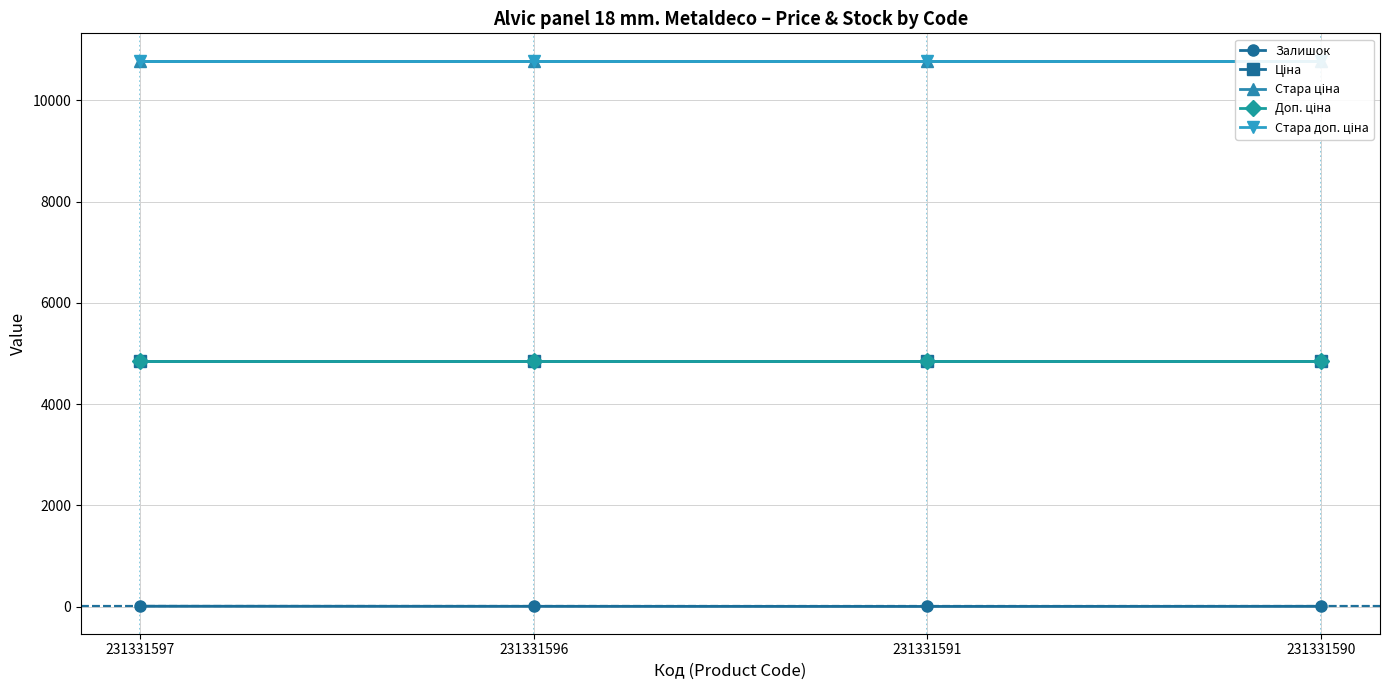

Reading left to right, what are all the values shown in this chart?

Залишок: 231331597=6.0	231331596=4.0	231331591=2.0	231331590=4.0
Ціна: 231331597=4853.3	231331596=4853.3	231331591=4853.3	231331590=4853.3
Стара ціна: 231331597=10785.0	231331596=10785.0	231331591=10785.0	231331590=10785.0
Доп. ціна: 231331597=4853.0	231331596=4853.0	231331591=4853.0	231331590=4853.0
Стара доп. ціна: 231331597=10785.0	231331596=10785.0	231331591=10785.0	231331590=10785.0